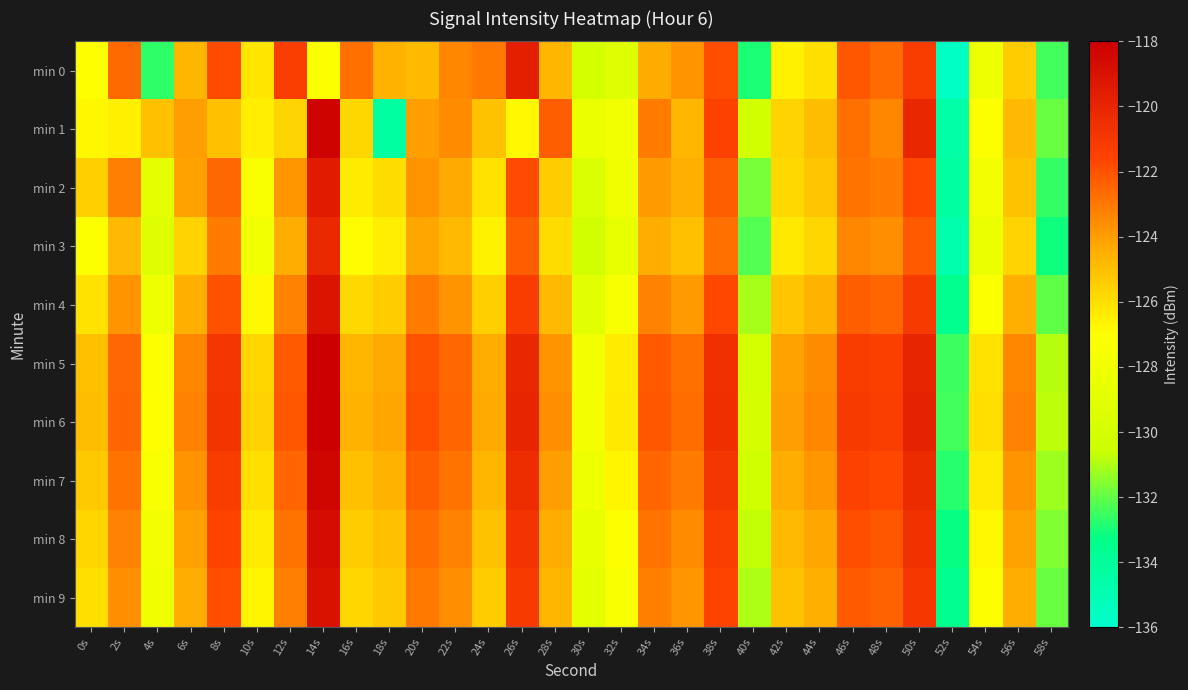

Between 12s and 24s, which is larger?

12s